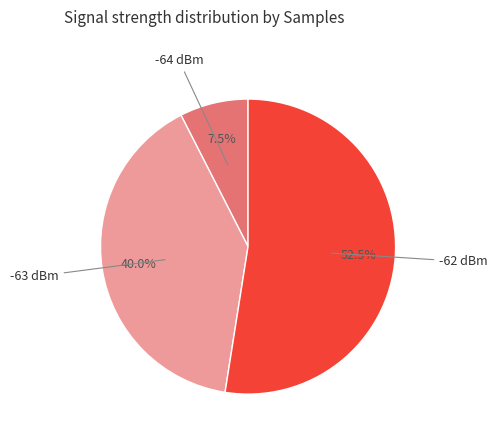

Is there any slice that represents more than half of the pie?

Yes